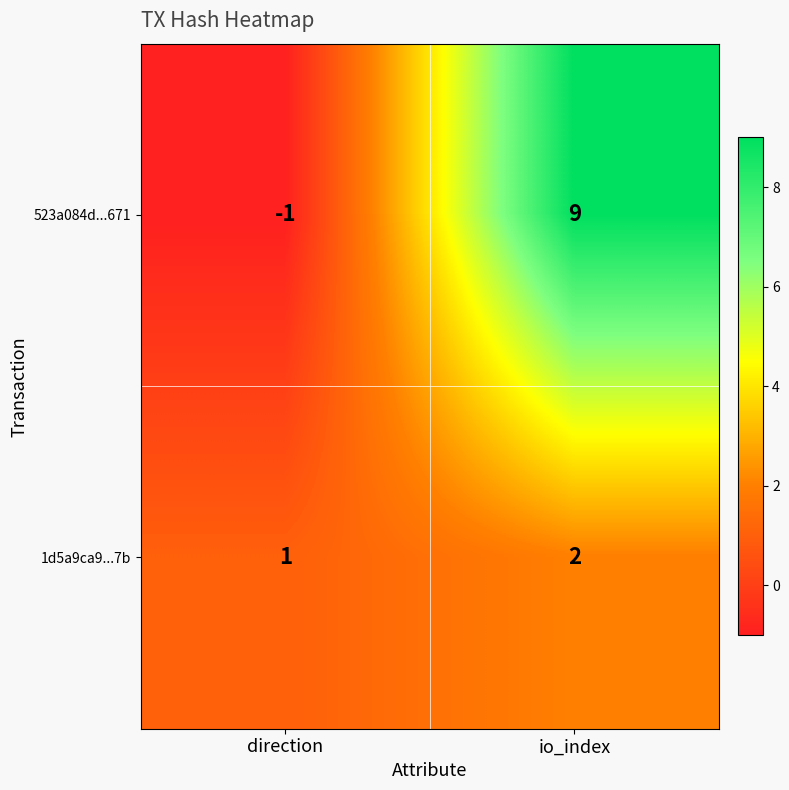

Rank the series by their maximum value, from lowest to highest.

1d5a9ca9...7b, 523a084d...671